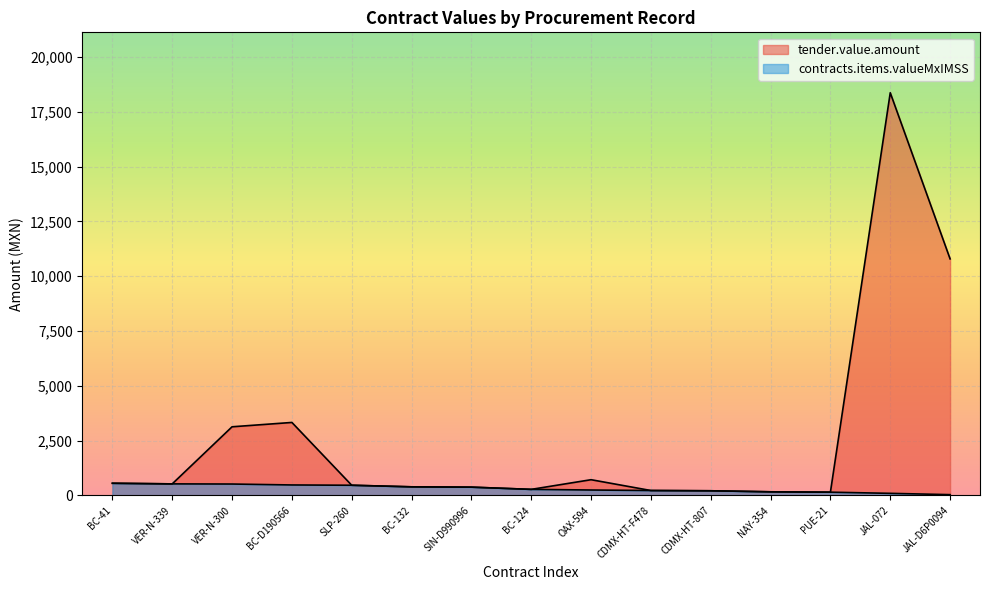

How many lines are shown in the chart?

2